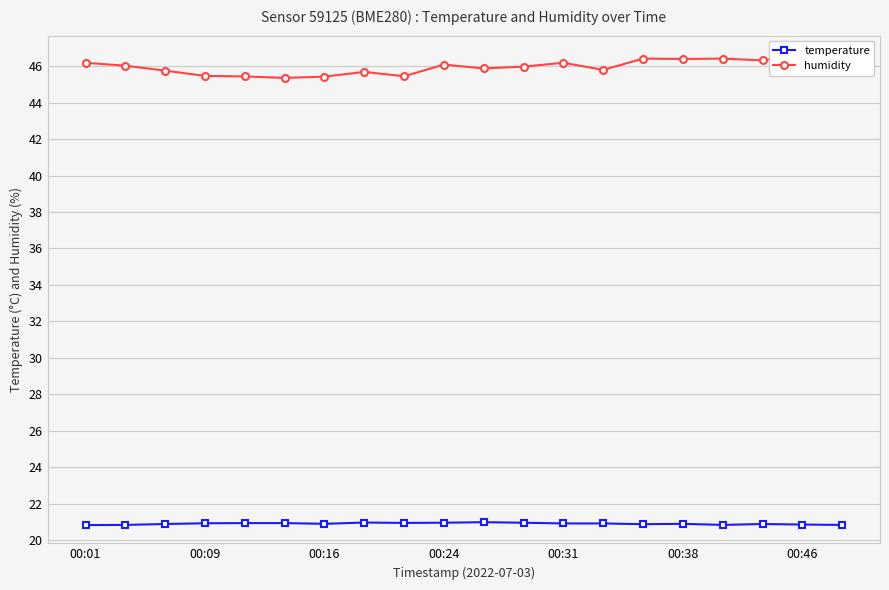

True or false: temperature has more than 0 points higher than both neighbors.

True